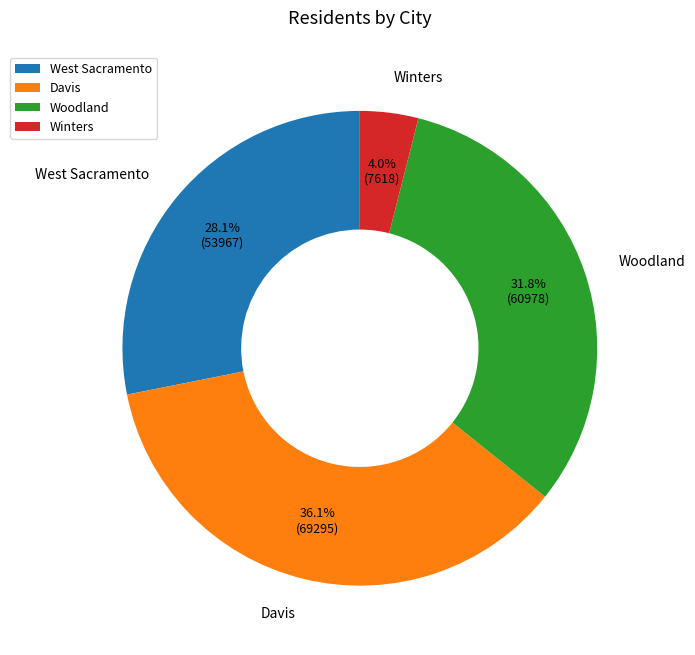

The Woodland slice represents 21% of the pie. True or false?

False